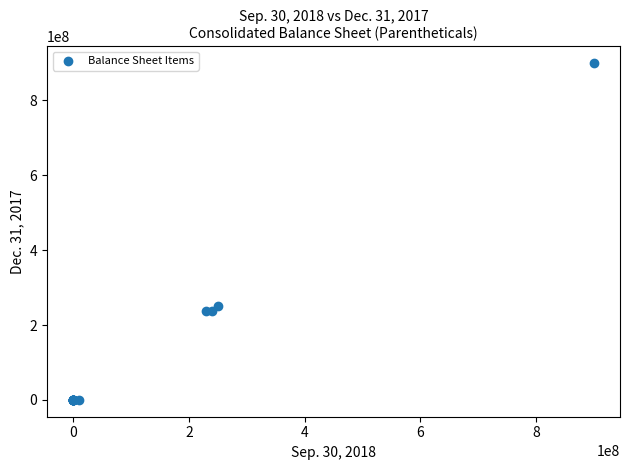

What Y value in the scatter plot is closest to 450000000?

250000000.0